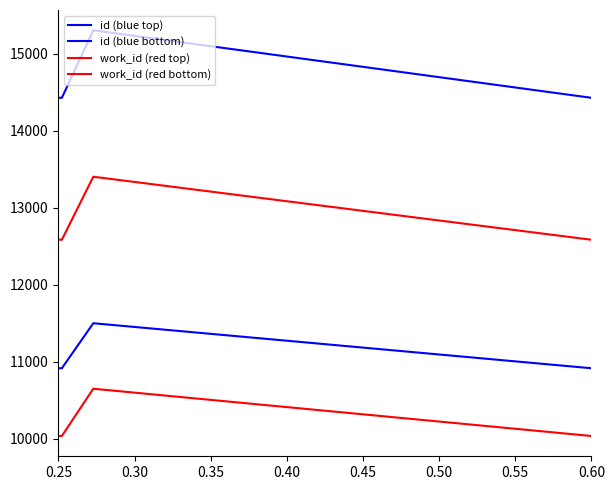

Does the chart have visible grid lines?

No